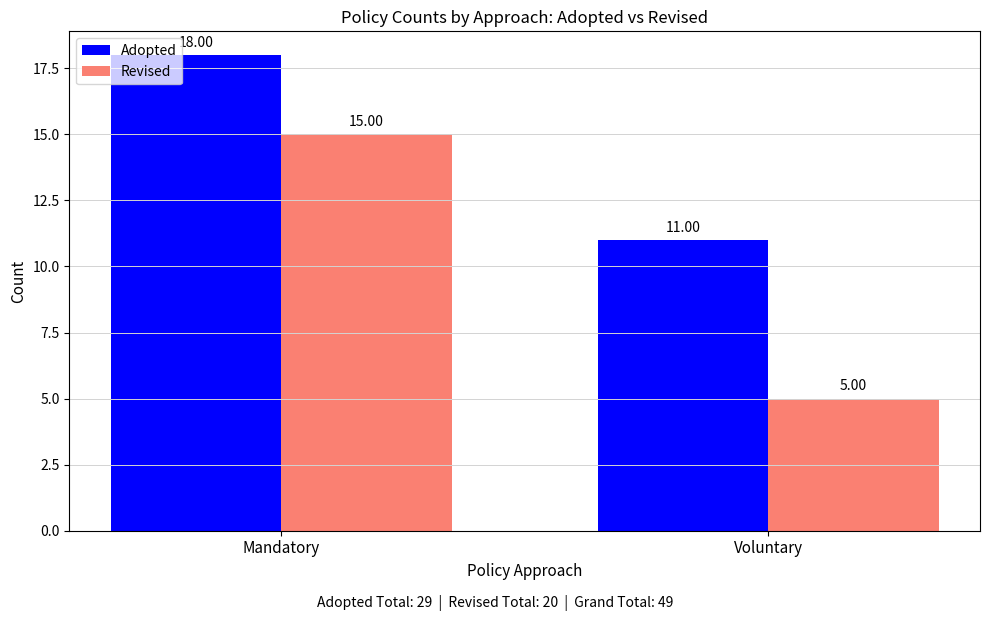

What position from the left is Voluntary?

2